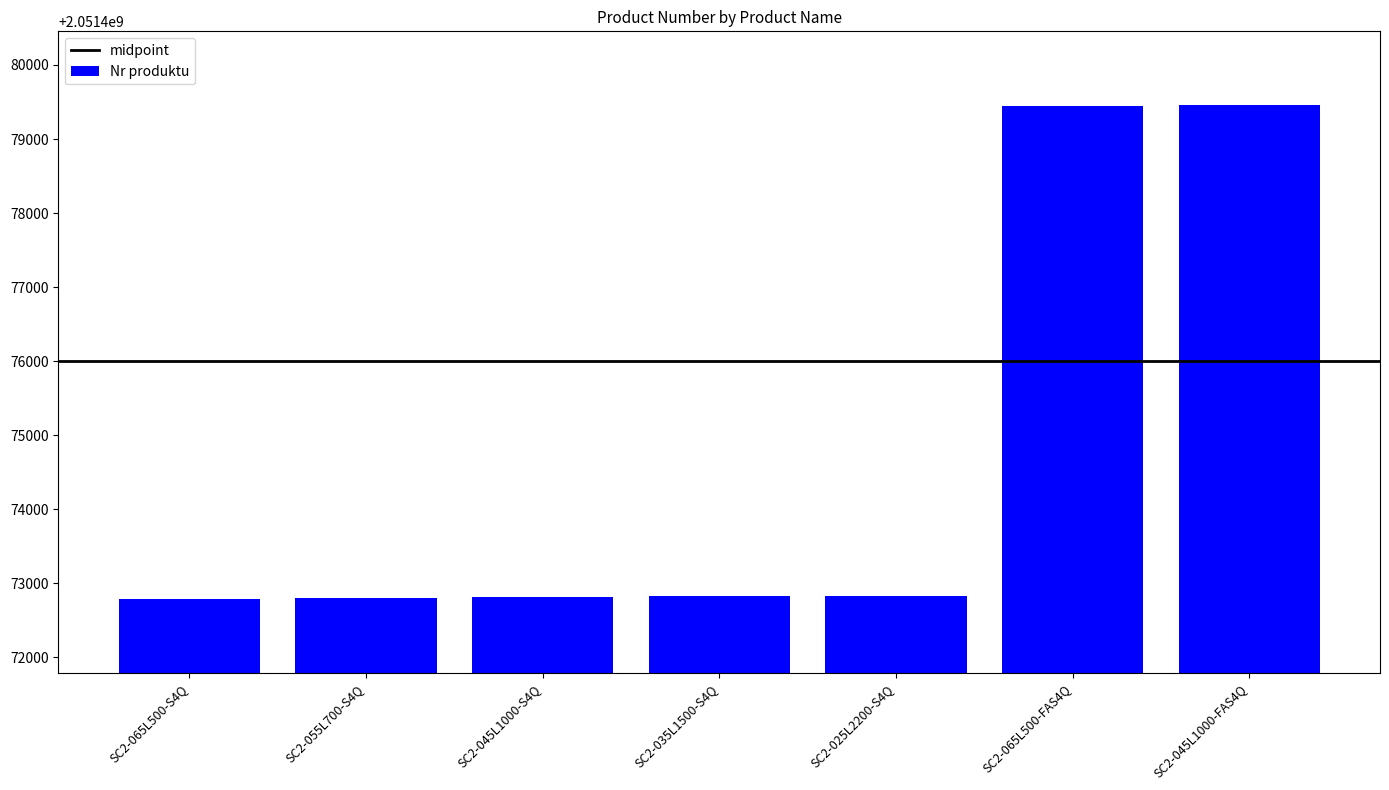

The chart shows a value of 2051472804 at SC2-055L700-S4Q. True or false?

True